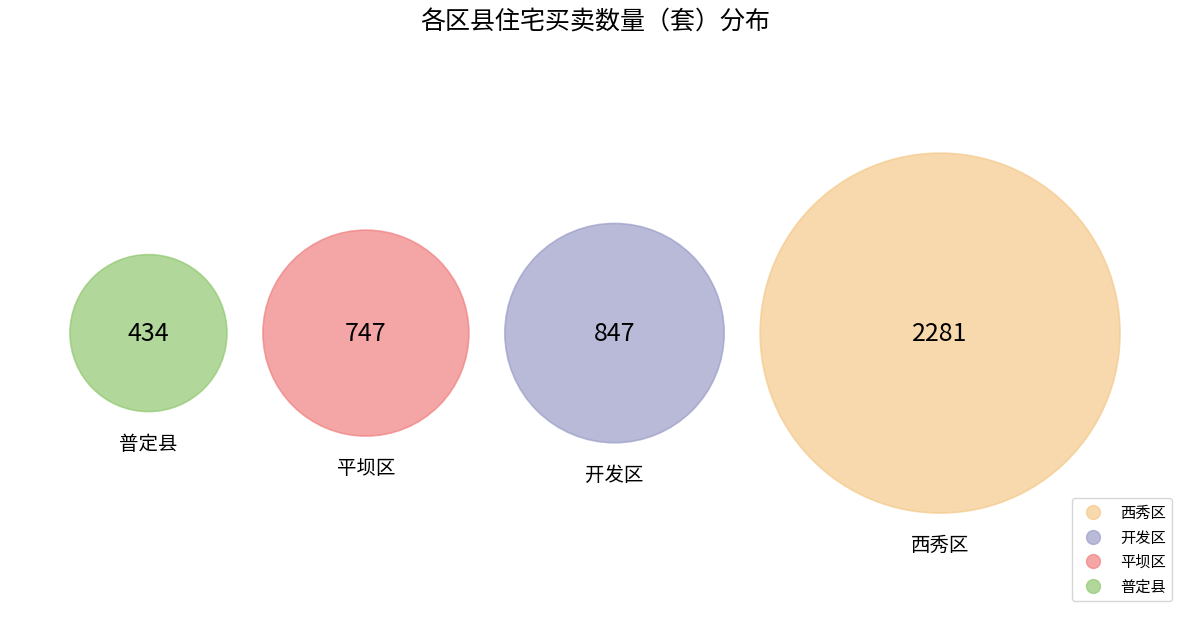

The 开发区 slice represents 20% of the pie. True or false?

True